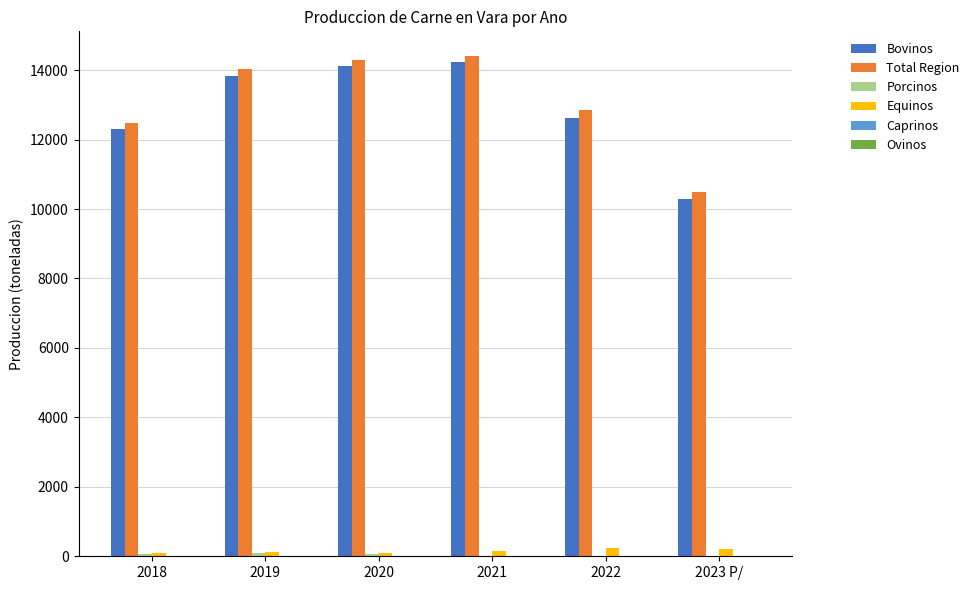

The Equinos series shows 107.7 at 2018. True or false?

True